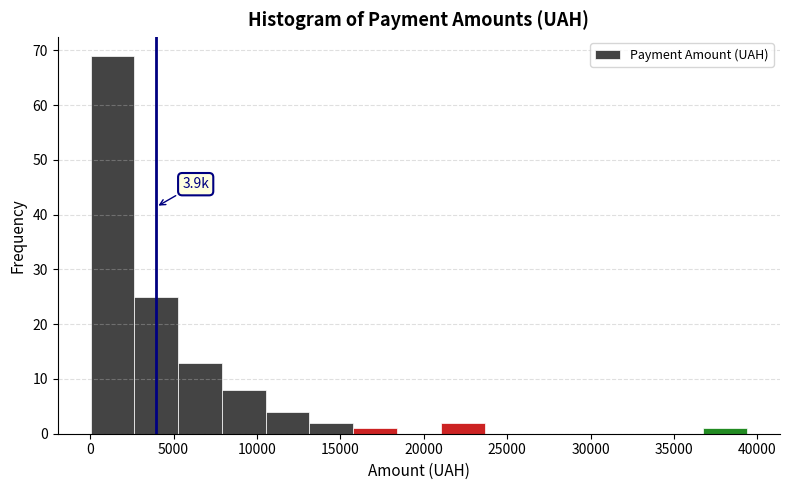

Which range on the x-axis has the tallest bar?

0 to 2500